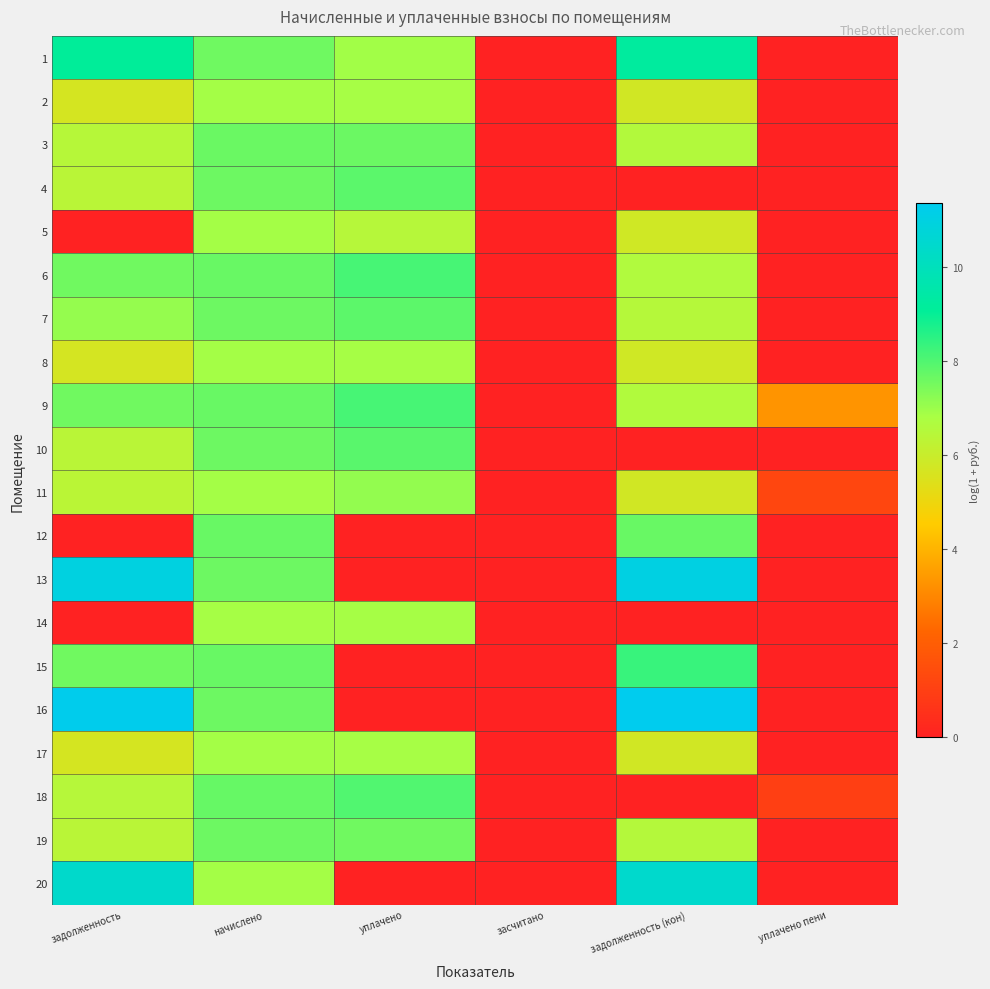

What is the maximum value shown in the chart?

11.4